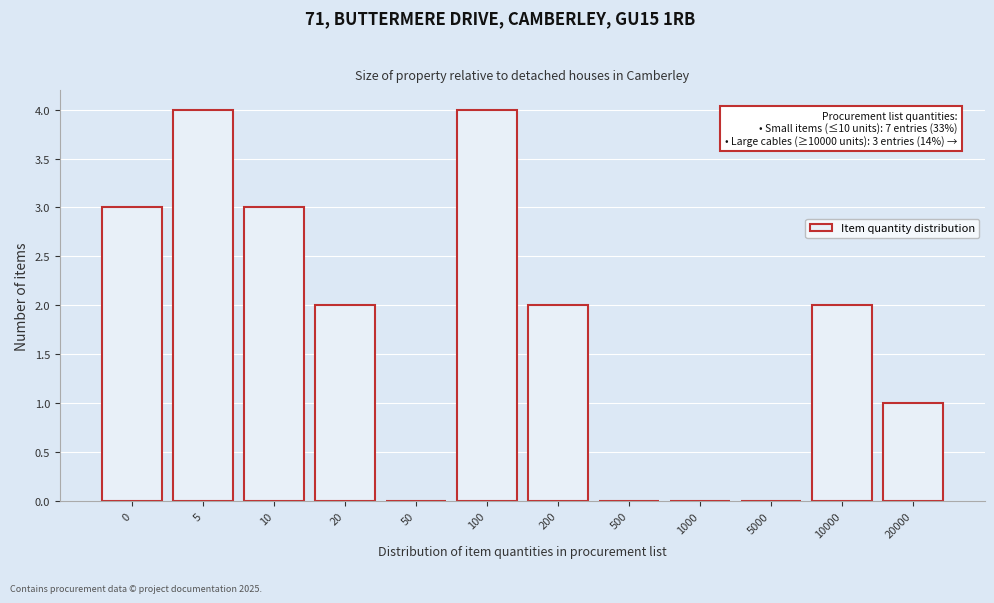

Reading right to left, extract all data points from this chart.

20000=1	10000=2	5000=0	1000=0	500=0	200=2	100=4	50=0	20=2	10=3	5=4	0=3